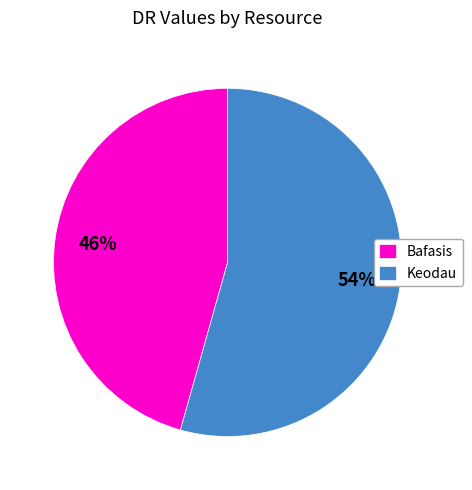

Count the number of slices in the pie.

2